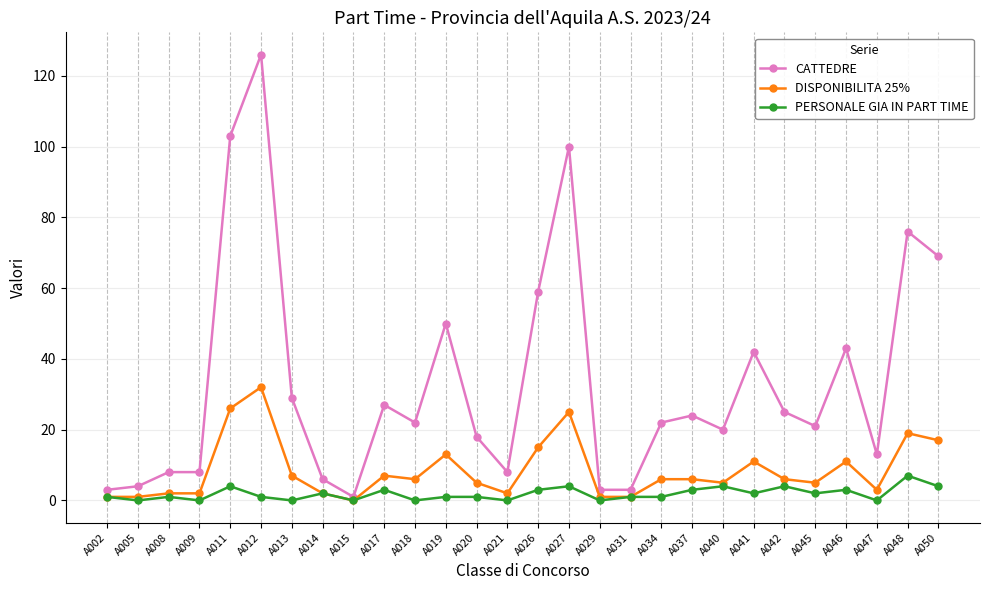

Which category has the lowest value in the CATTEDRE series?

A015